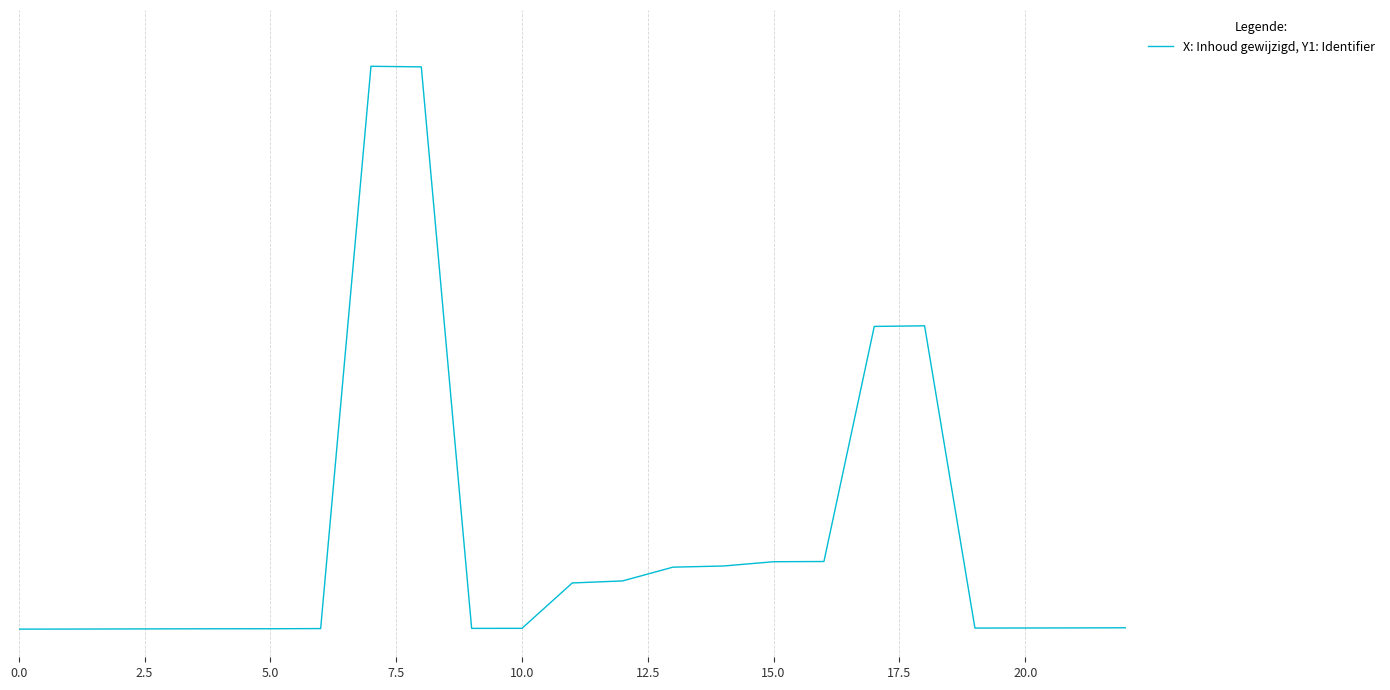

Does the chart display data point markers on the line(s)?

No